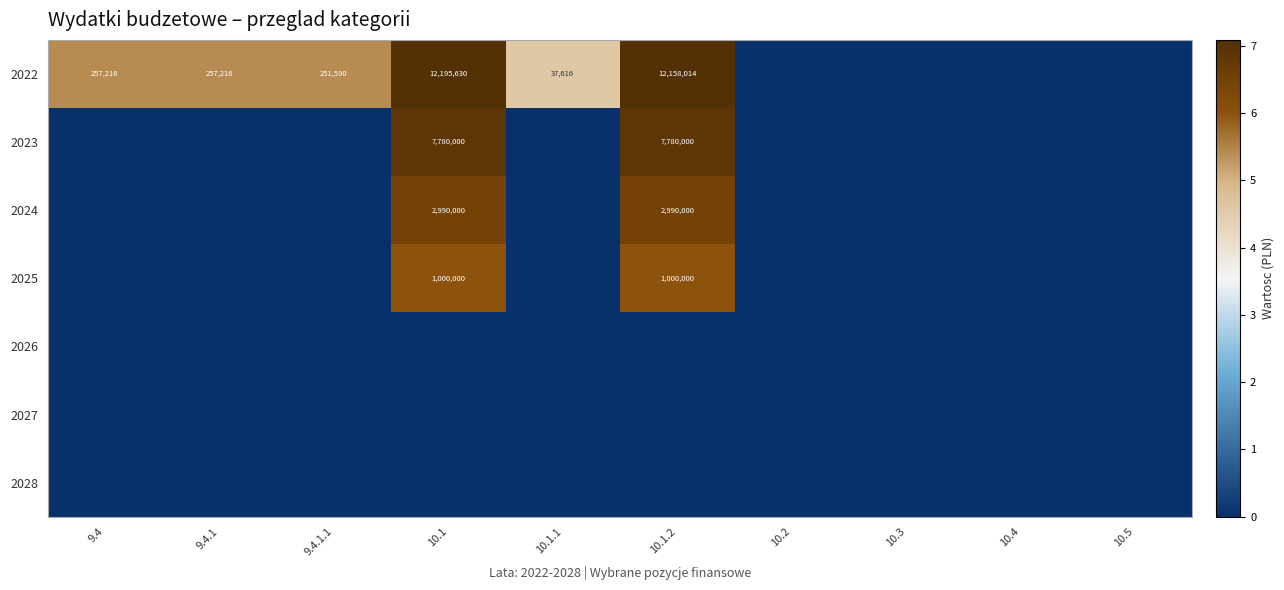

The value of 2022 at 10.1.2 is 16398119. True or false?

False